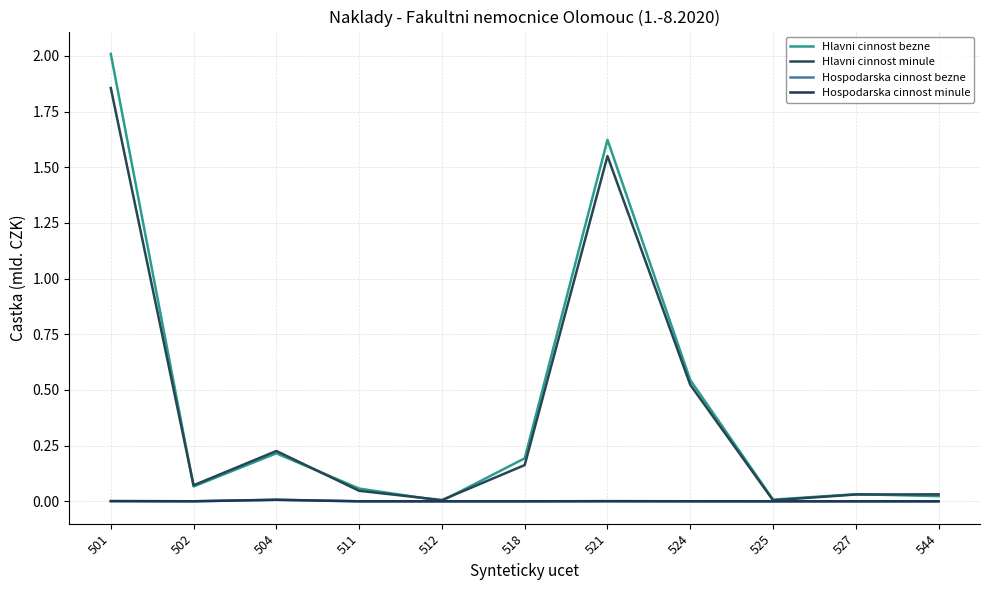

Does the chart display data point markers on the line(s)?

No